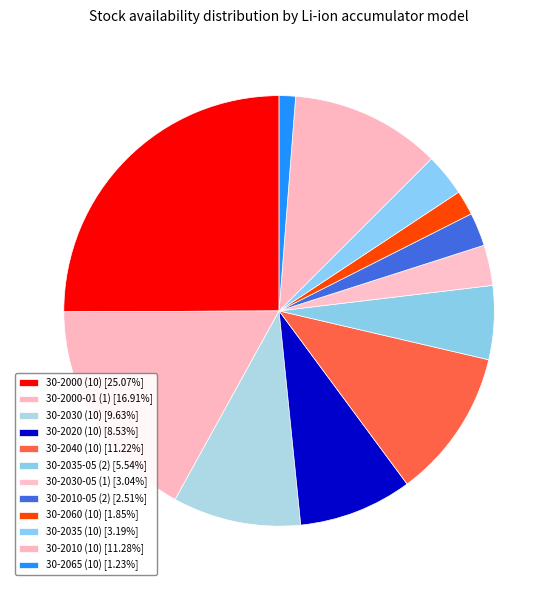

To the nearest percent, what is the combined percentage of 30-2065 (10) and 30-2020 (10)?

10%